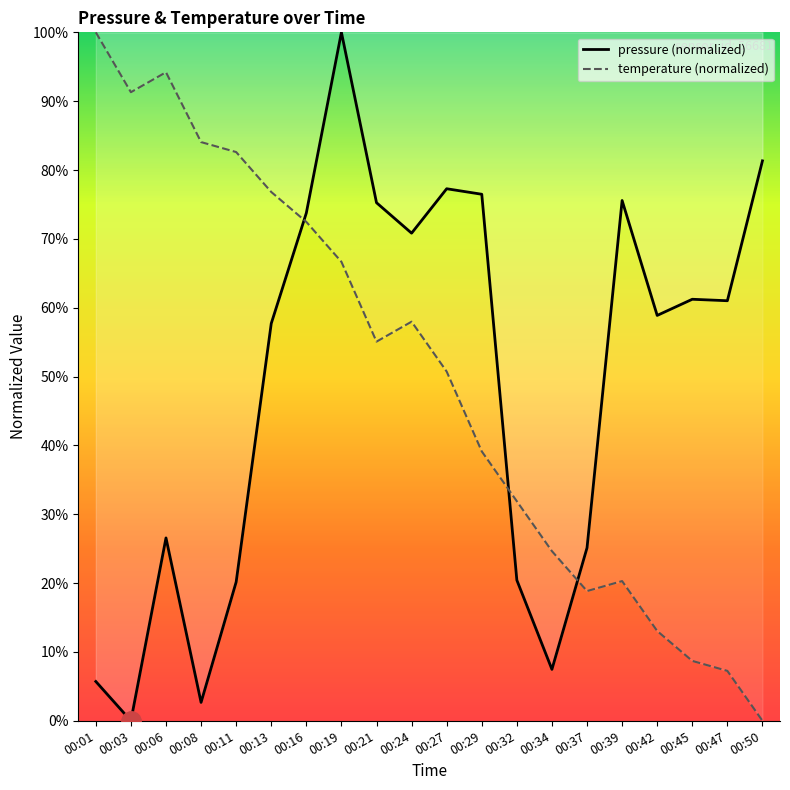

How many categories are shown in the chart?

20